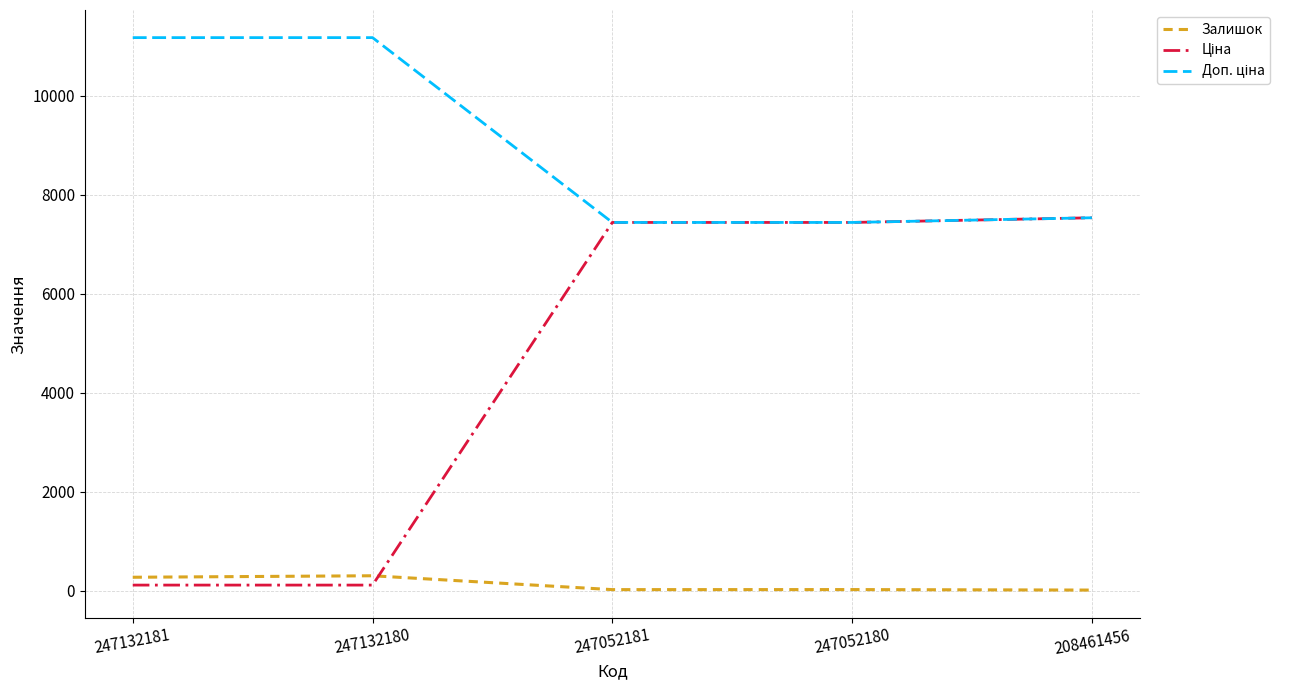

Which series has the largest range (max minus min)?

Ціна